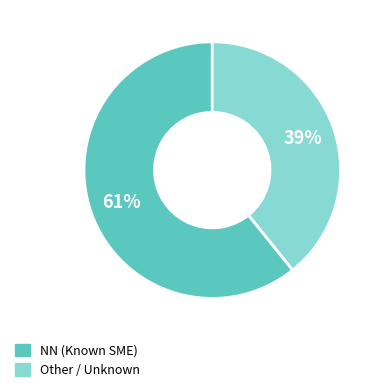

Does any single category account for the majority?

Yes